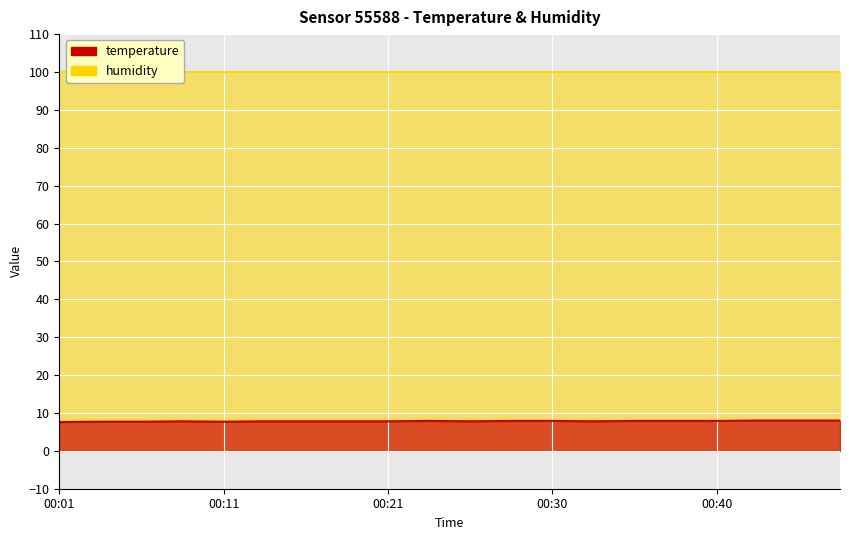

The chart shows a value of 12.3 at 00:40. True or false?

False